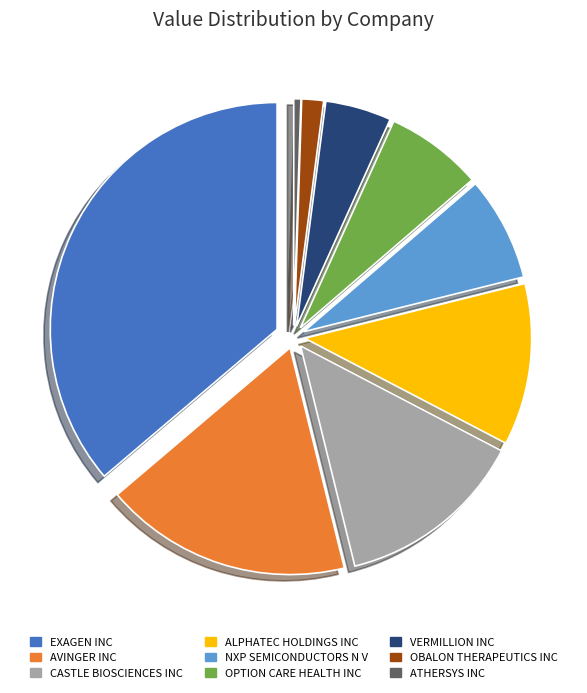

The NXP SEMICONDUCTORS N V slice represents 13% of the pie. True or false?

False